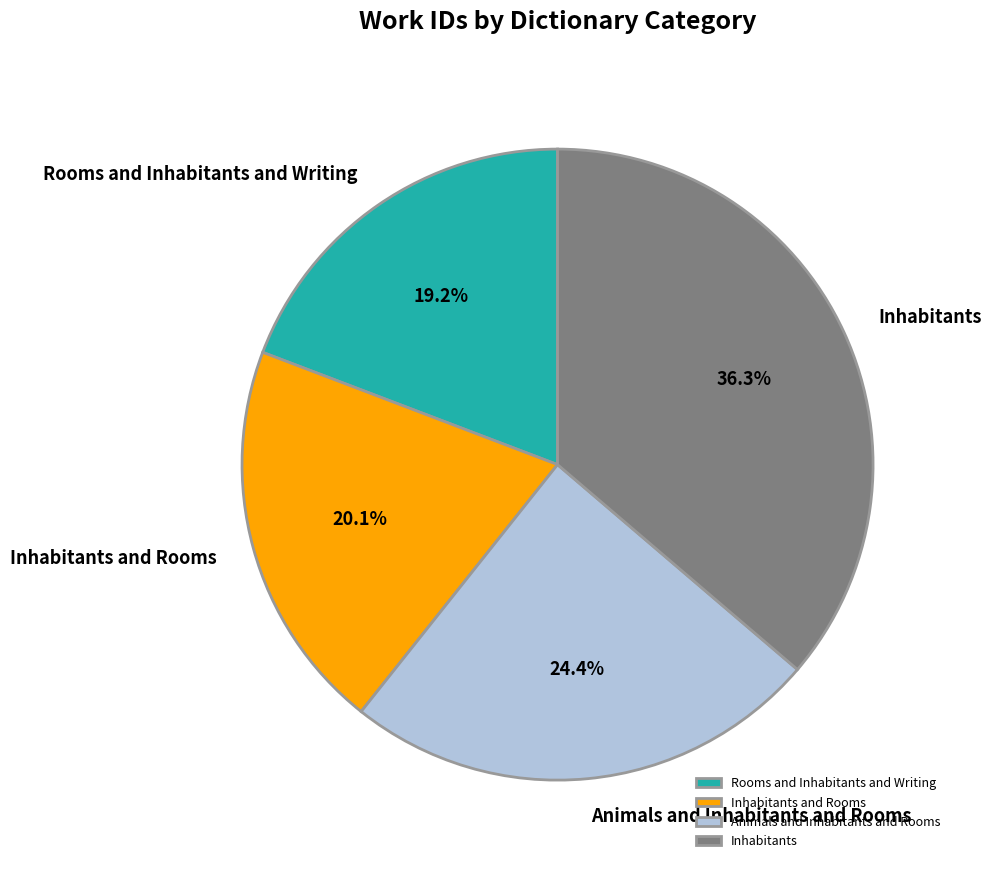

Rank the categories by value from lowest to highest.

Rooms and Inhabitants and Writing, Inhabitants and Rooms, Animals and Inhabitants and Rooms, Inhabitants